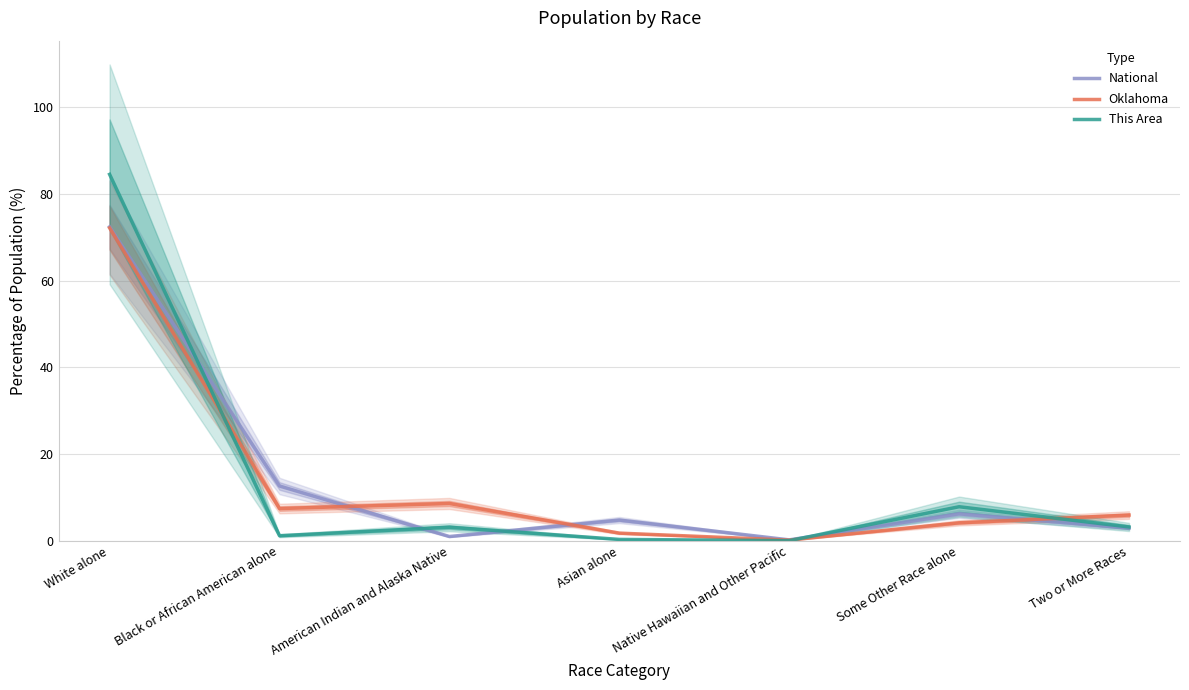

How many data points in Oklahoma are less than 5?

3